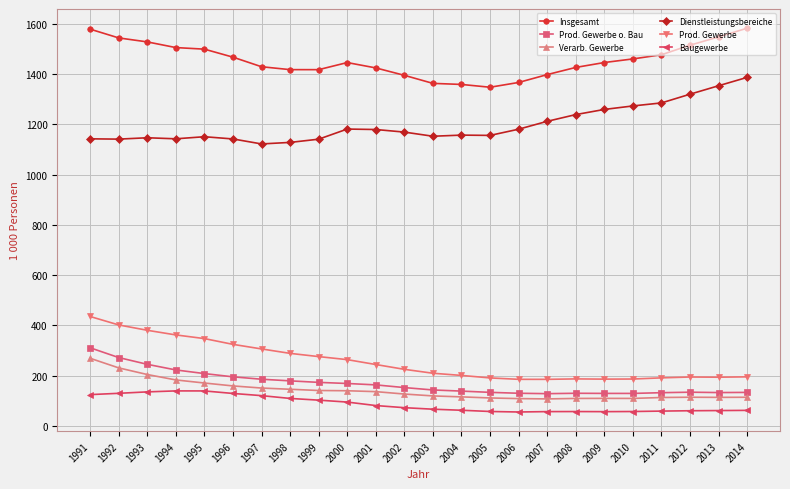

What value does the Prod. Gewerbe series have at 2001?

244.2